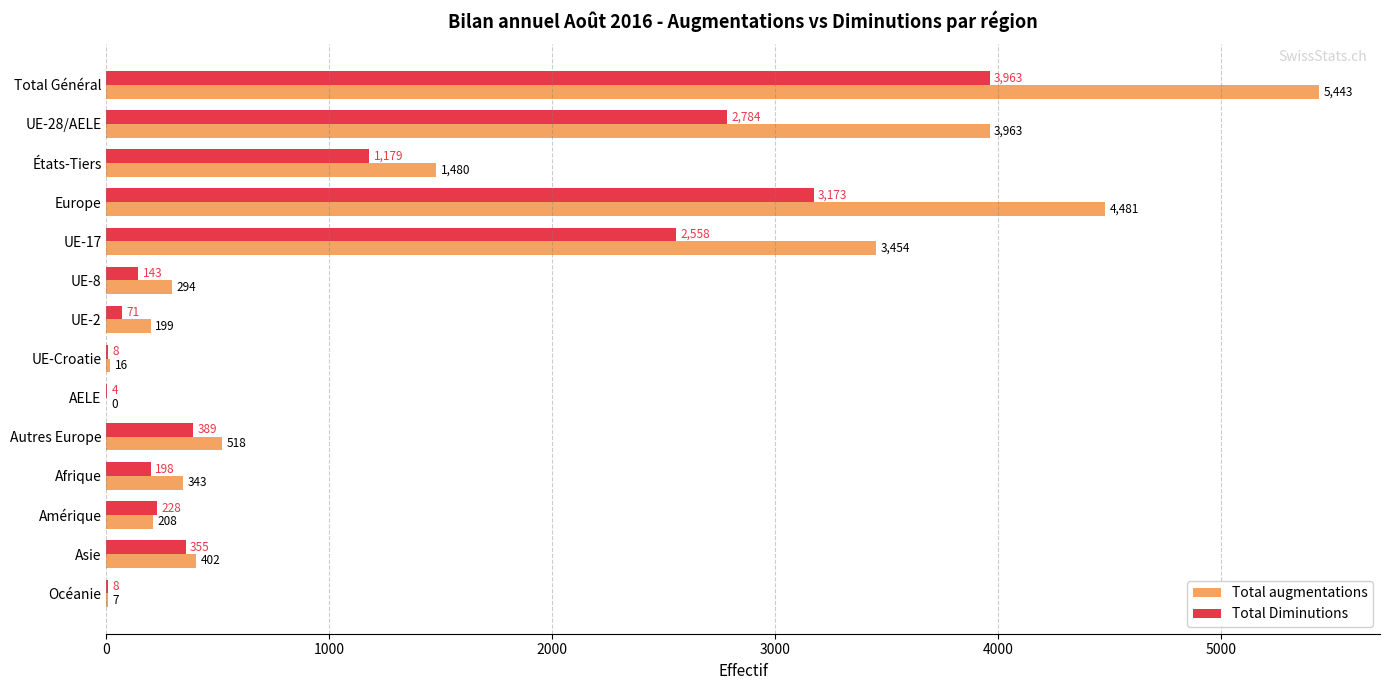

What is the sum of the Total Diminutions values at Amérique and Europe?

3401